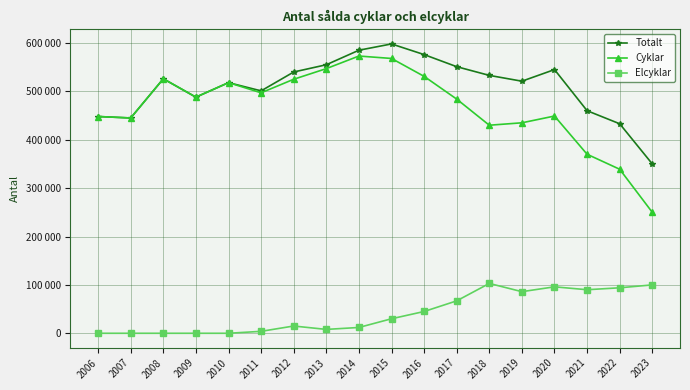

What is the difference between the second highest and minimum values in the Elcyklar series?

100000